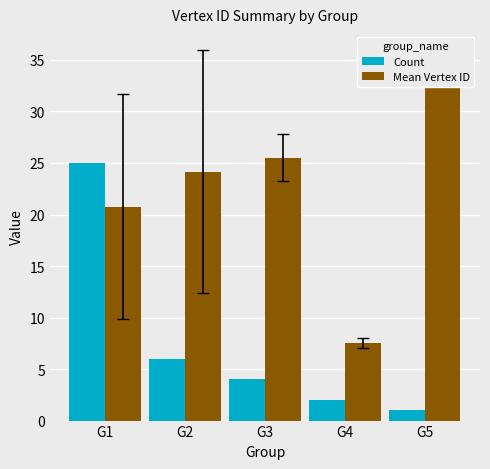

What are all the series names shown in the legend?

Count, Mean Vertex ID